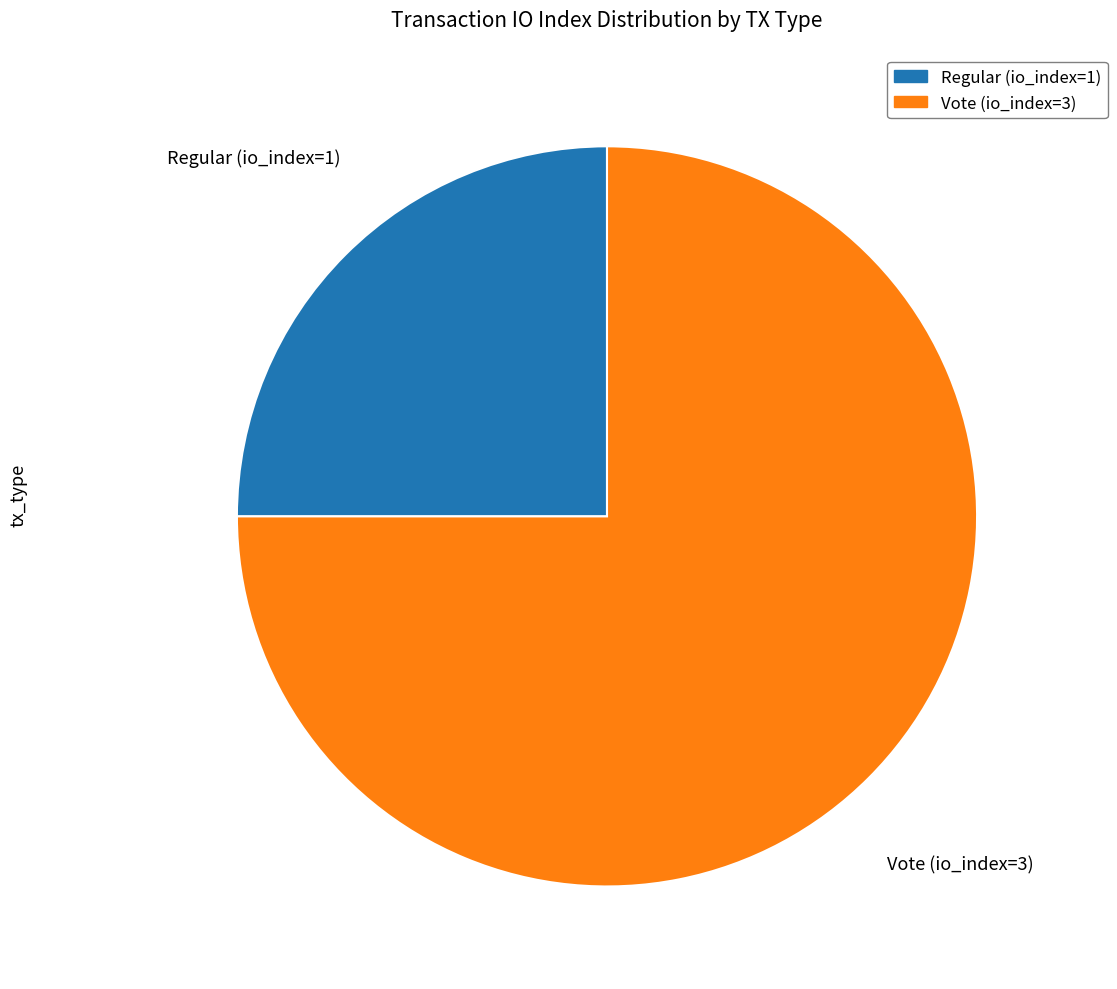

Which slice is the largest?

Vote (io_index=3)